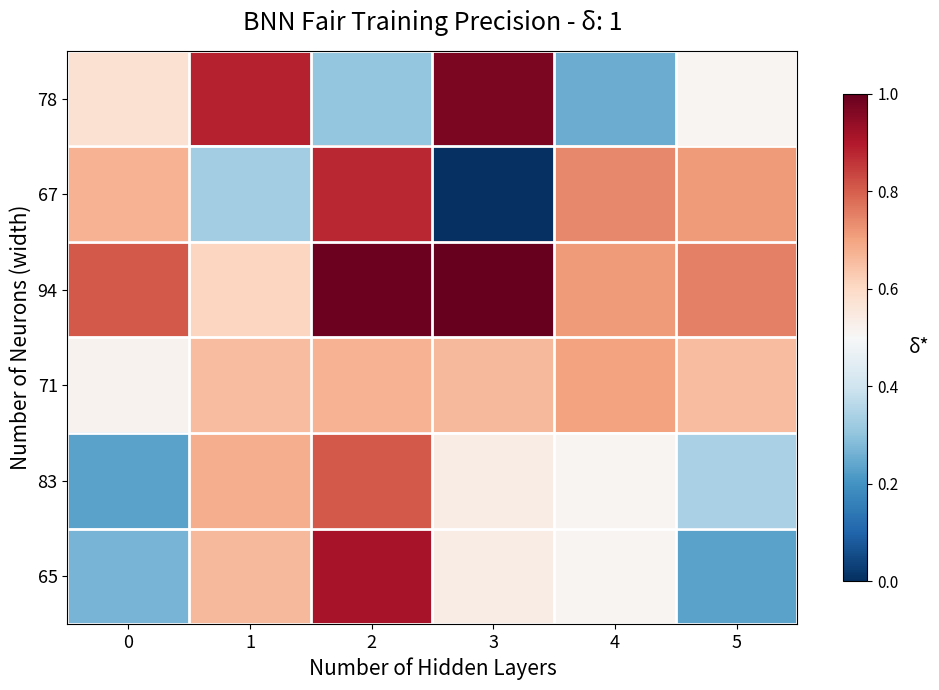

Which series has the largest total across all categories?

94